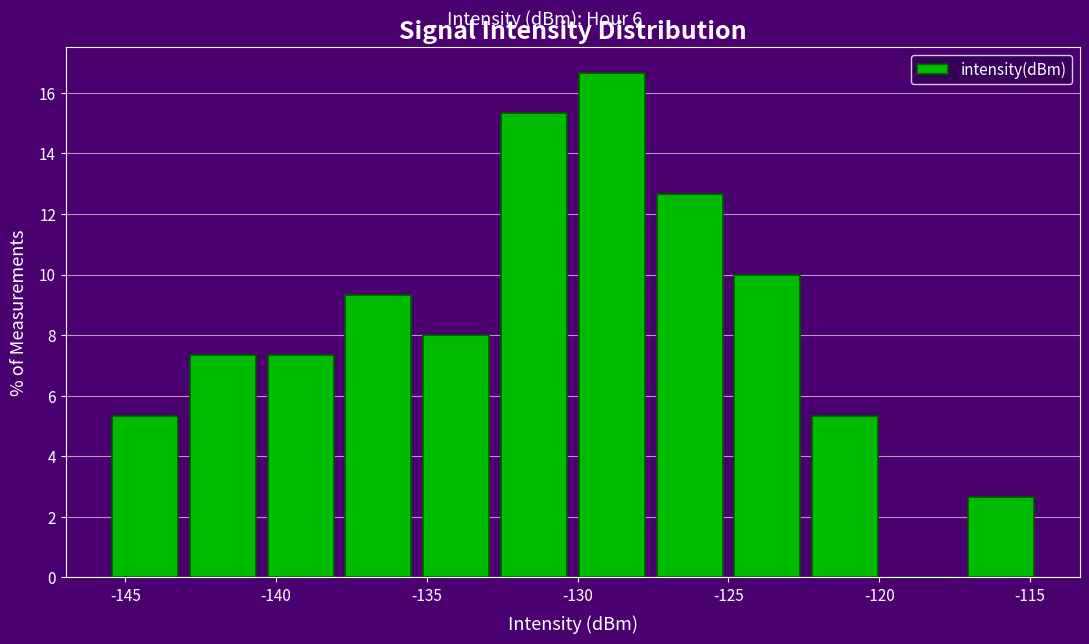

What is the height of the bar covering -122.5 to -120.0 on the x-axis? Neither the bar edges nor the heights are printed on the chart, so give them approximately, as read against the axes.

5.4